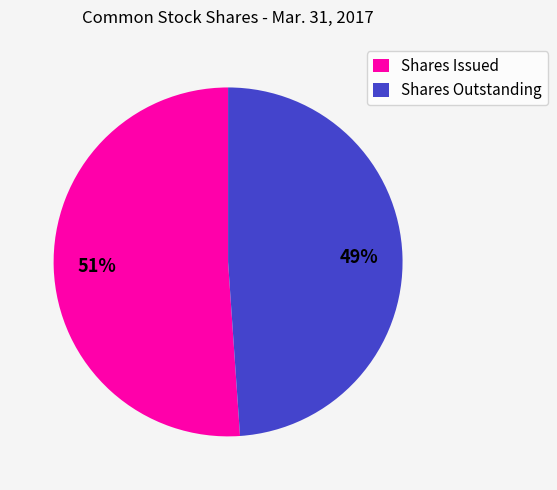

Which has a higher value, Shares Issued or Shares Outstanding?

Shares Issued